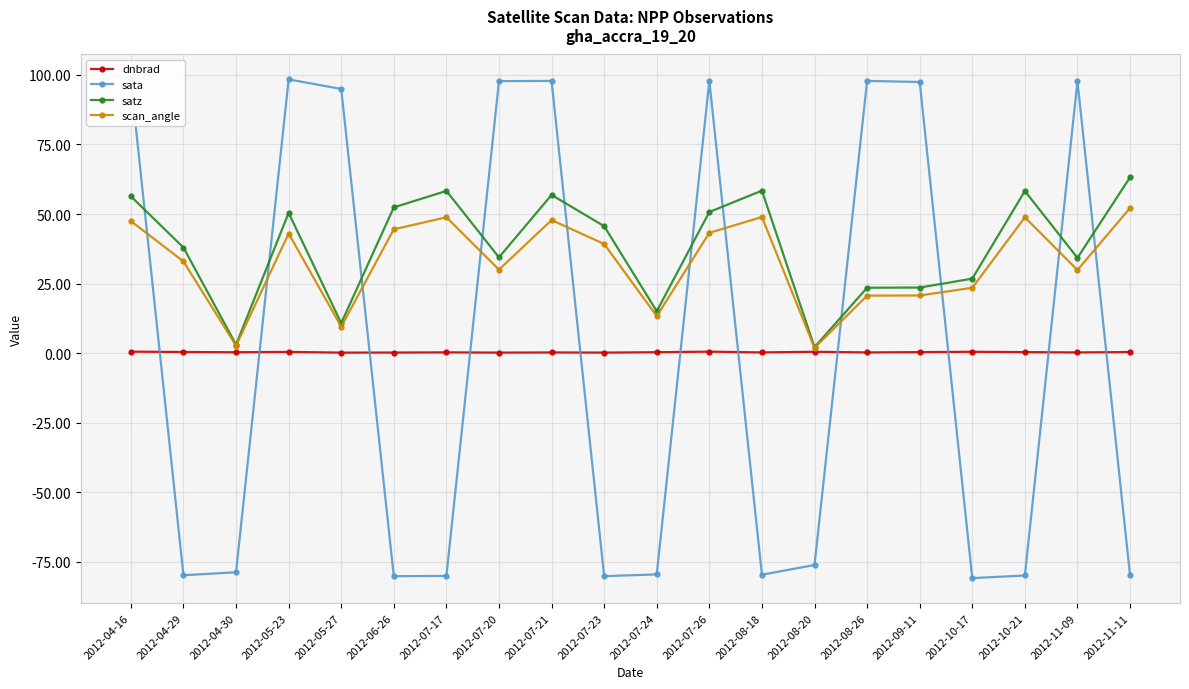

The sata series shows 97.8 at 2012-07-20. True or false?

True